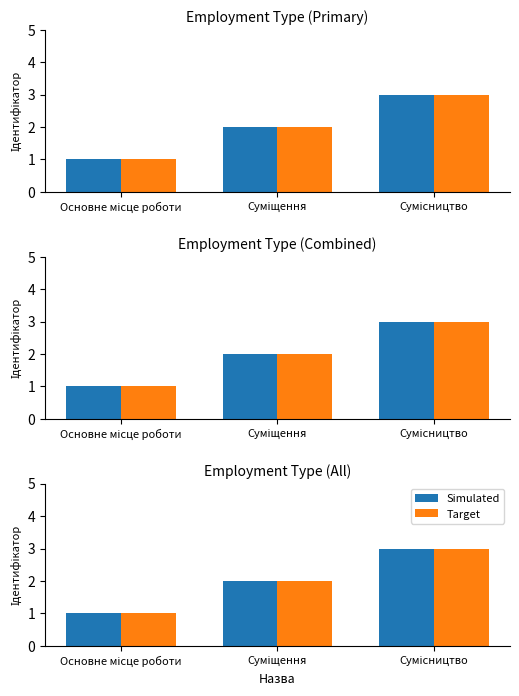

What position from the right is Основне місце роботи?

3